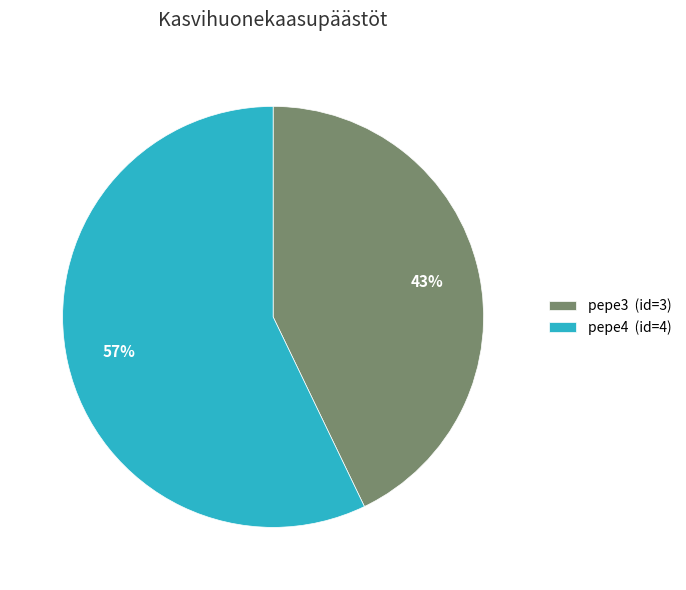

What percentage is the pepe4 slice, to the nearest percent?

57%